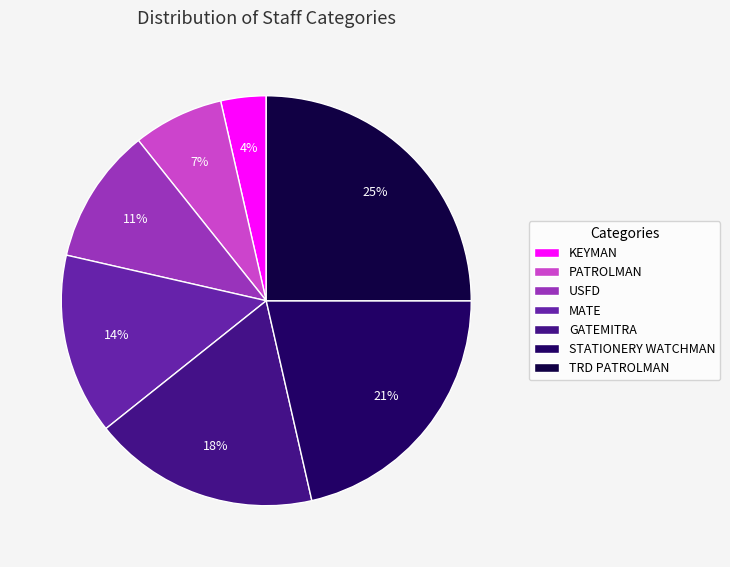

Count the number of slices in the pie.

7